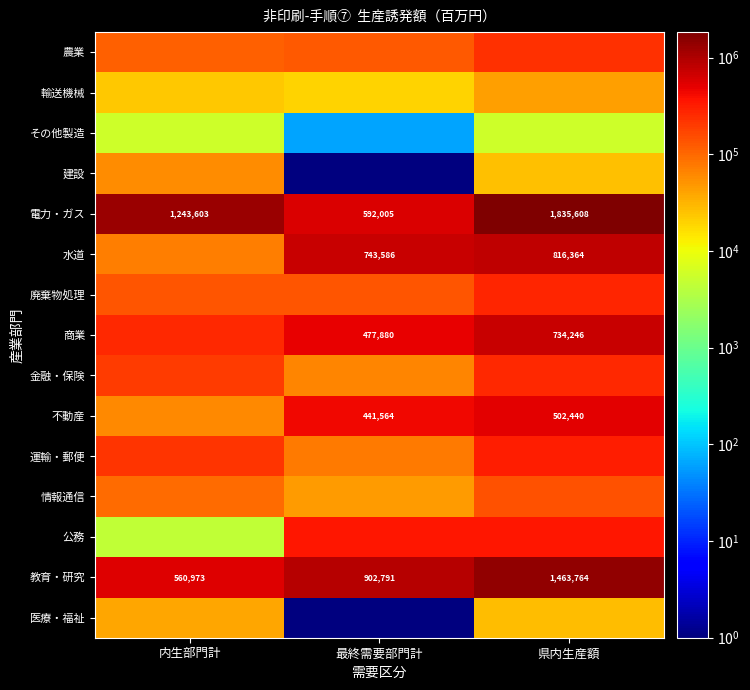

What is the greatest value displayed?

1835608